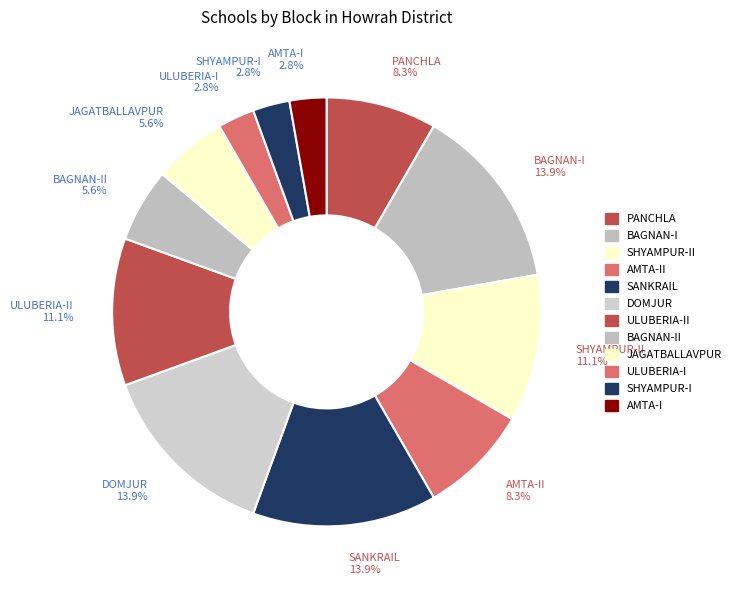

How many slices are in this pie chart?

12